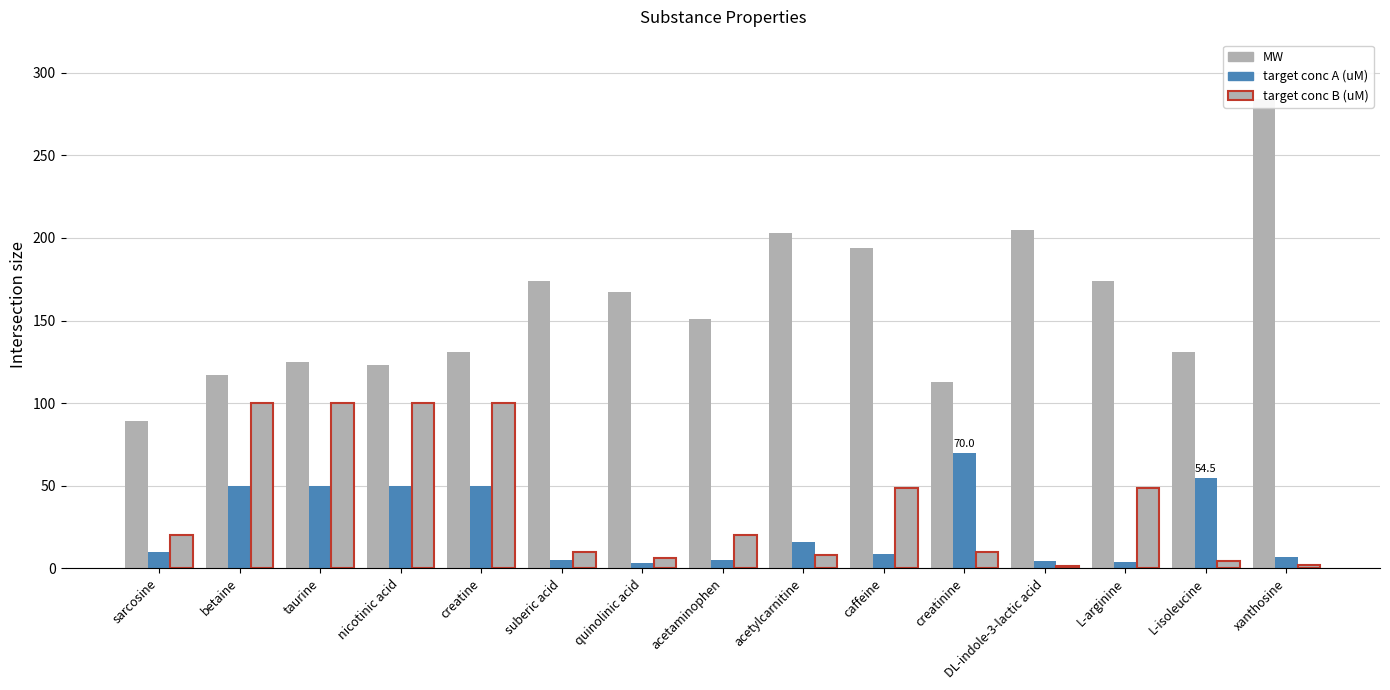

What is the sum of the target conc B (uM) values at nicotinic acid and creatine?

200.0